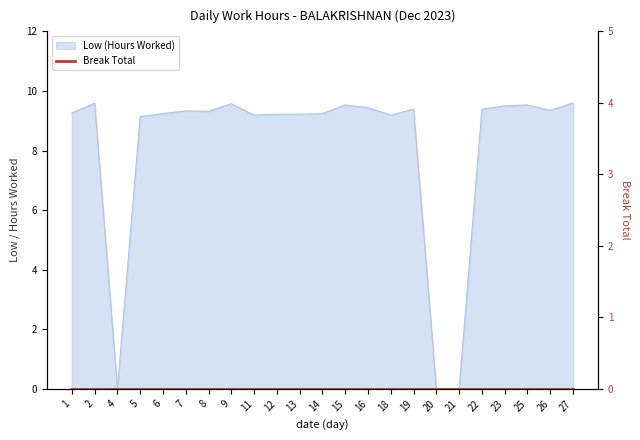

Count the number of categories in the chart.

23